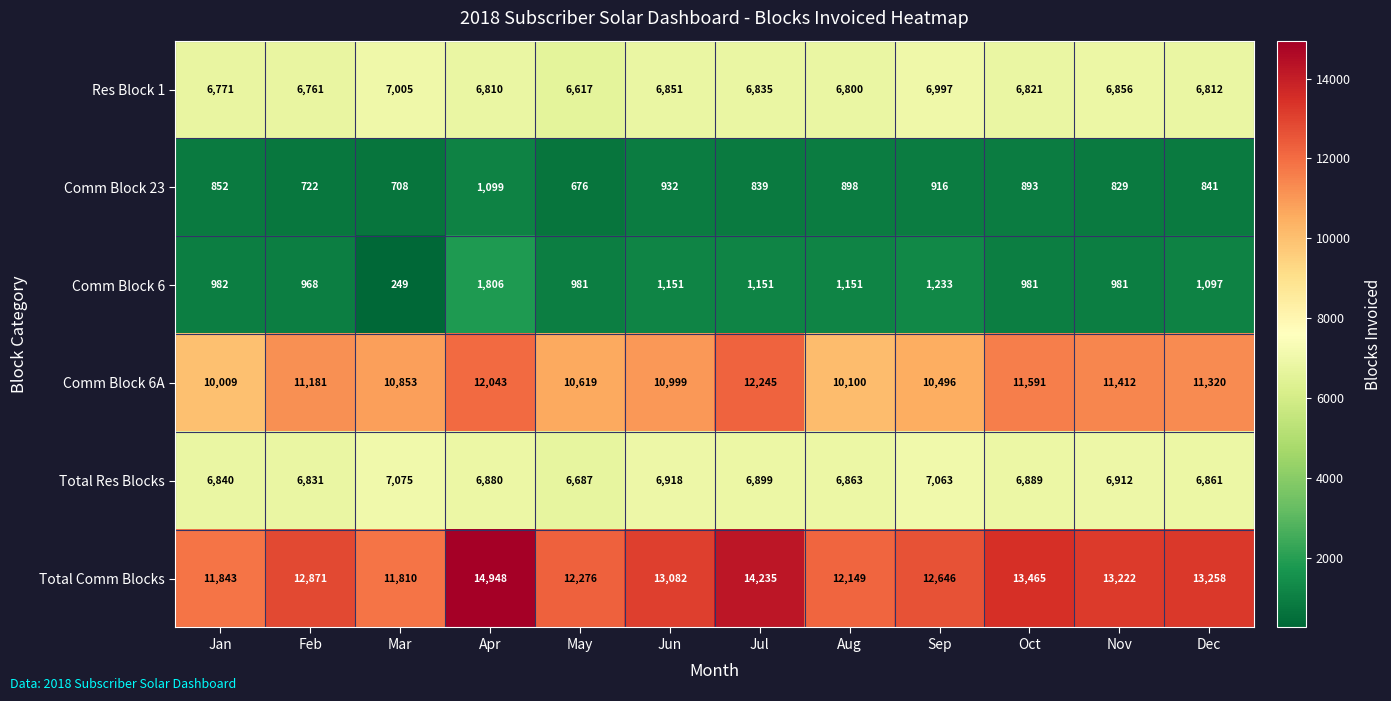

What is the difference between the Res Block 1 values at Jan and Mar?

234